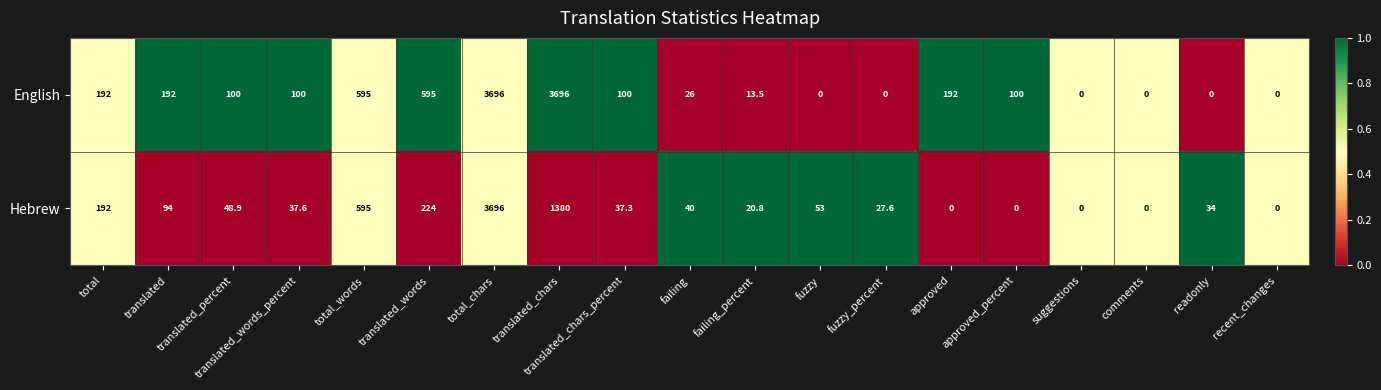

Rank the series at translated_words from lowest to highest value.

Hebrew, English